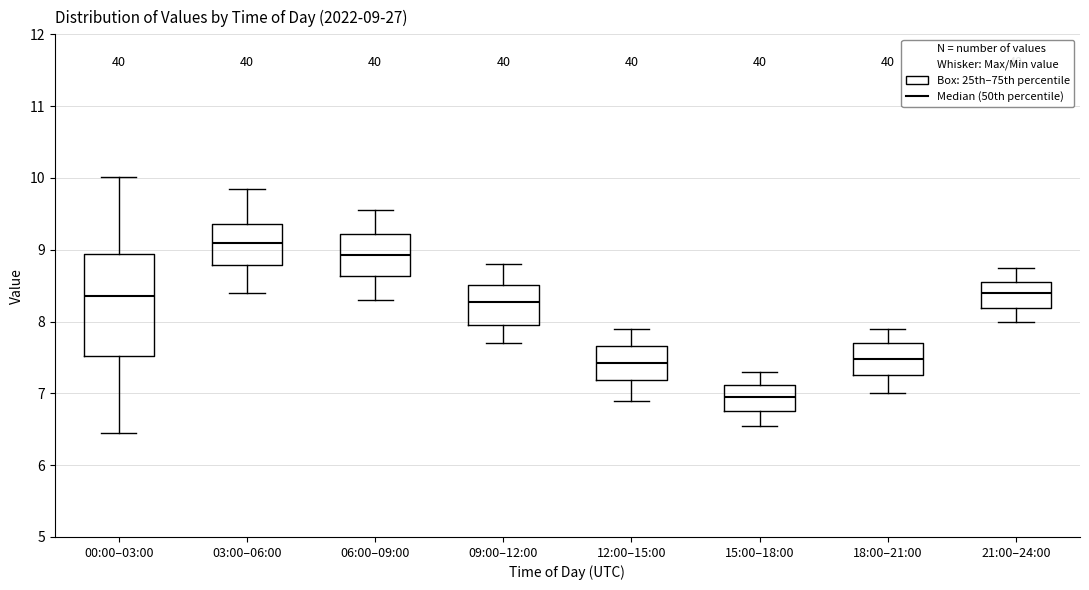

Which box has the lowest median line?

15:00–18:00